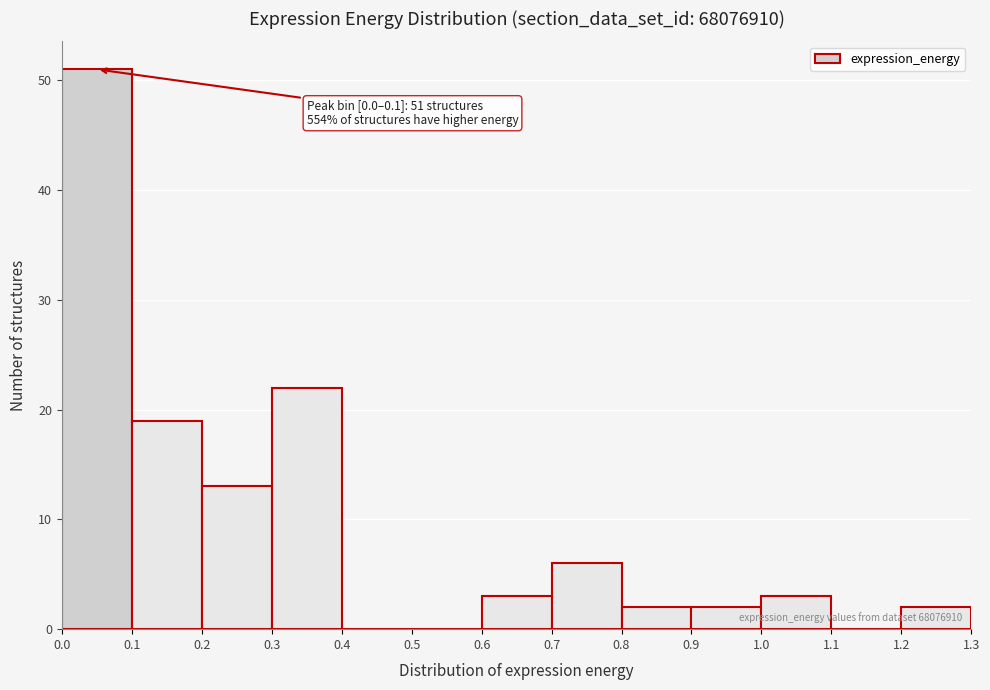

Which range on the x-axis has the tallest bar?

0.0 to 0.1